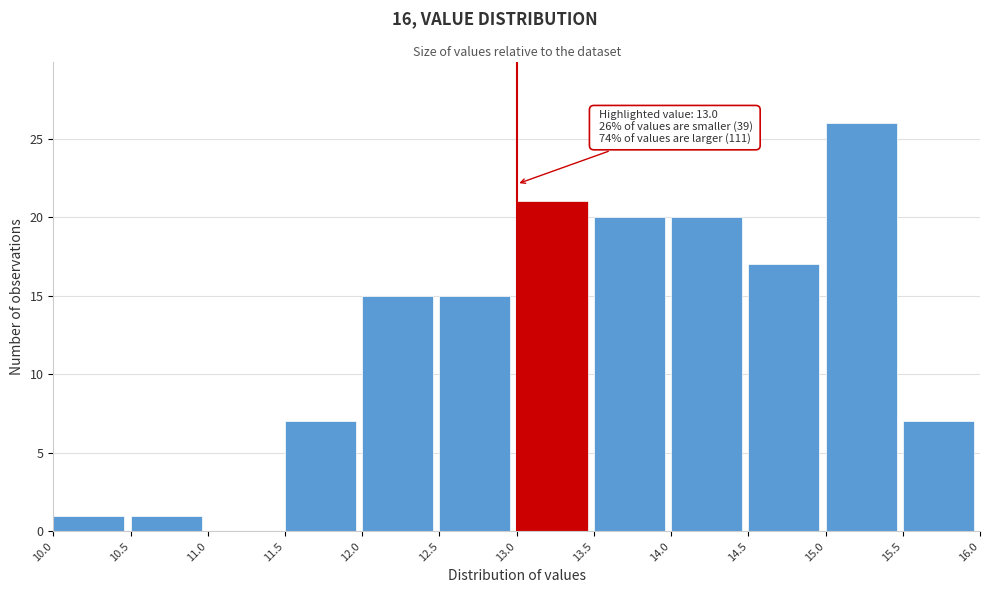

Over which range of the x-axis is the bar tallest?

15.0 to 15.5